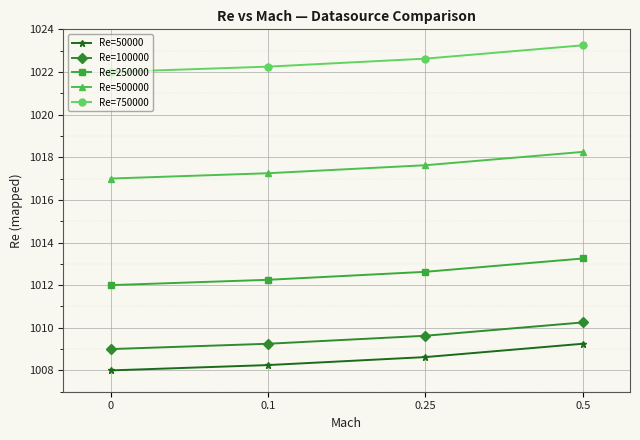

What is the total value across all series at 0.25?

5071.1